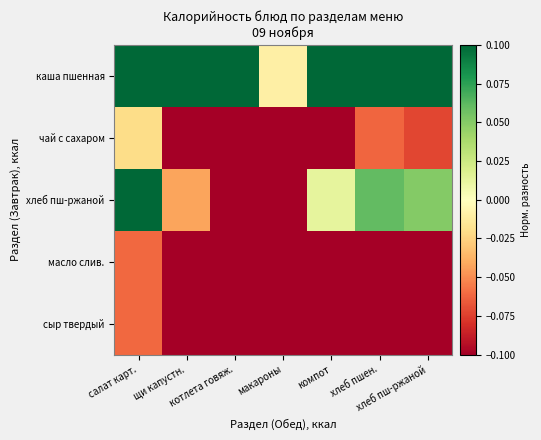

Between хлеб пш-ржаной and макароны, which is larger?

хлеб пш-ржаной